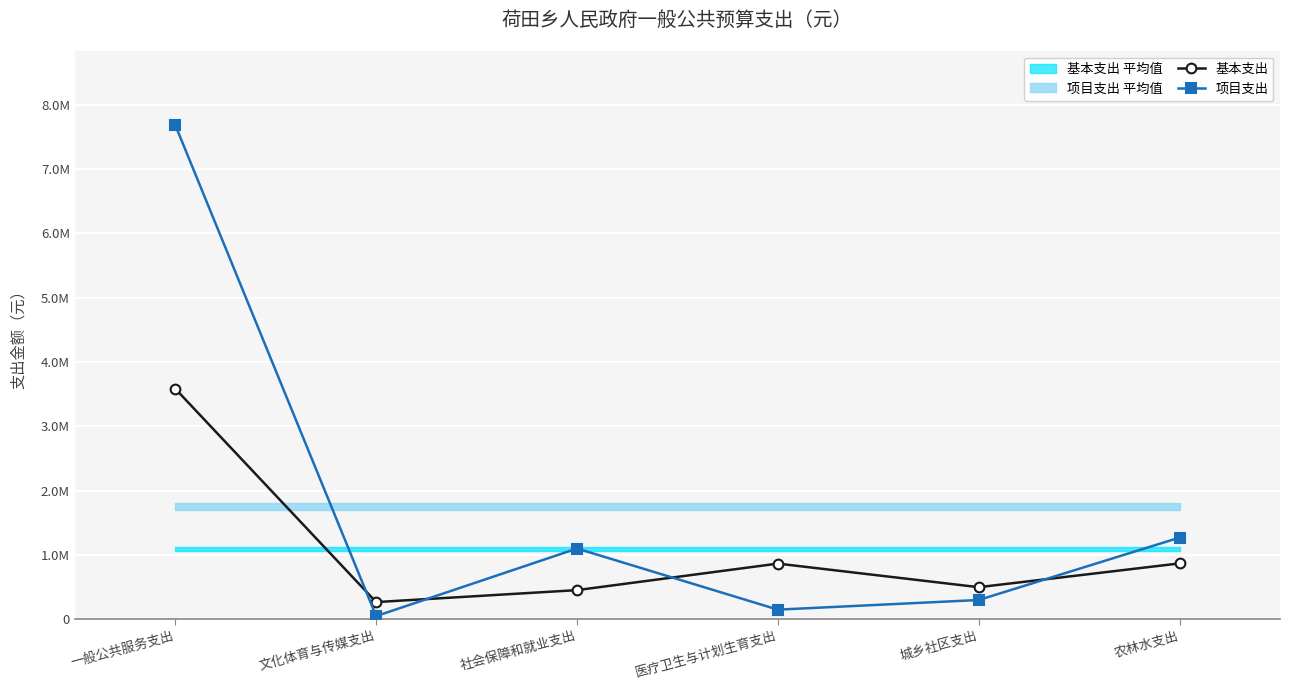

Reading right to left, list all the values displayed in this chart.

基本支出: 农林水支出=868761.7	城乡社区支出=498968.7	医疗卫生与计划生育支出=865814.0	社会保障和就业支出=453538.4	文化体育与传媒支出=267562.5	一般公共服务支出=3583151.0
项目支出: 农林水支出=1270000.0	城乡社区支出=300000.0	医疗卫生与计划生育支出=150000.0	社会保障和就业支出=1100000.0	文化体育与传媒支出=50000.0	一般公共服务支出=7680000.0